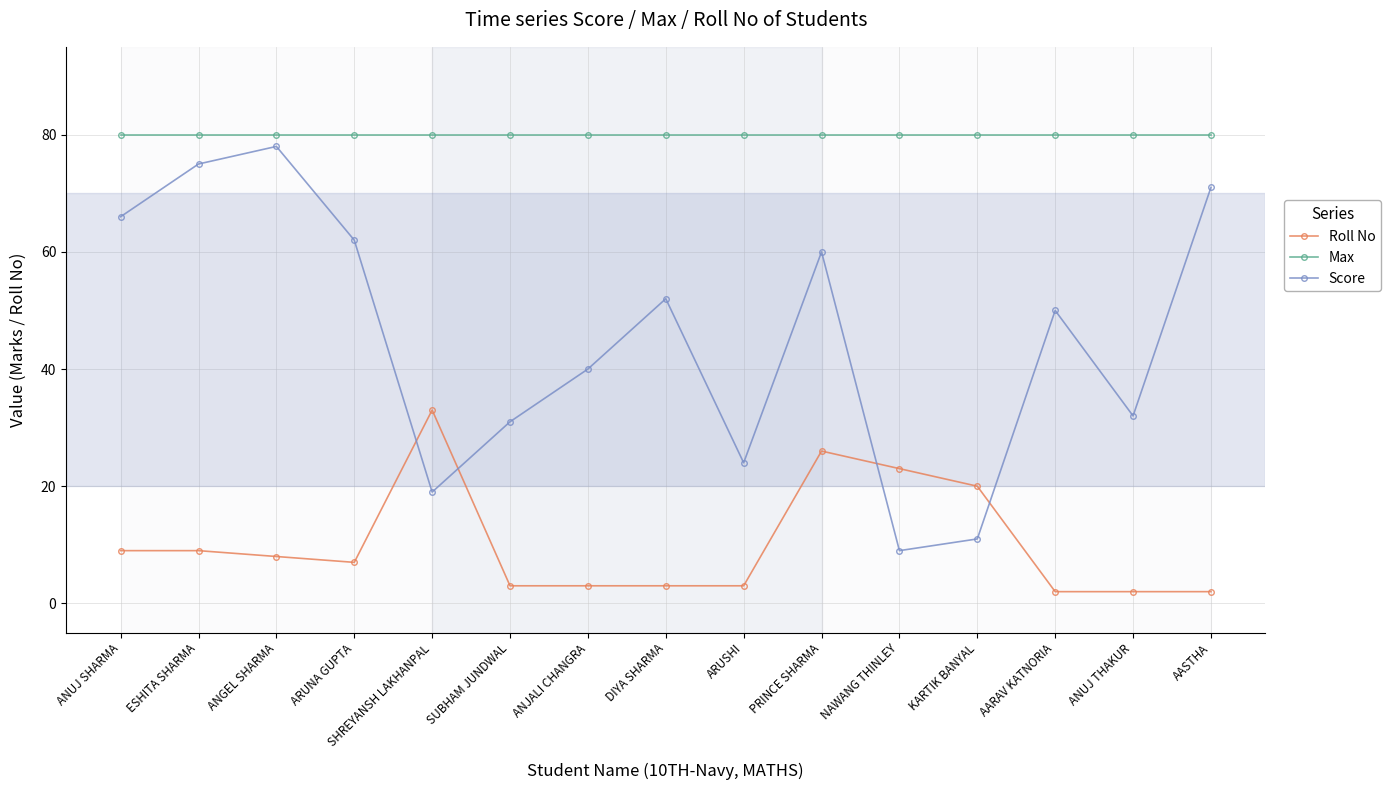

What is the spread (max minus min) of values at PRINCE SHARMA?

54